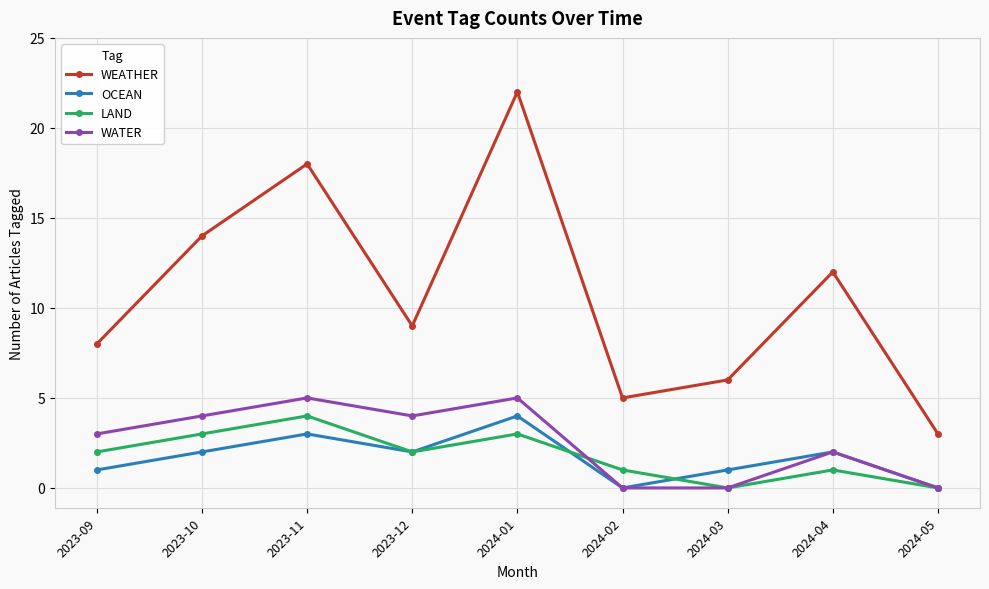

True or false: OCEAN and WEATHER cross at least once.

False